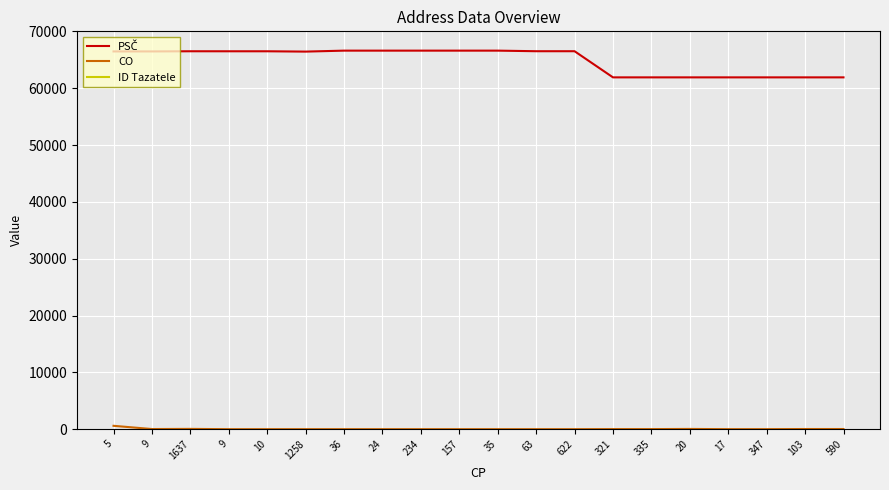

Rank the series by their maximum value, from lowest to highest.

CO, PSČ, ID Tazatele